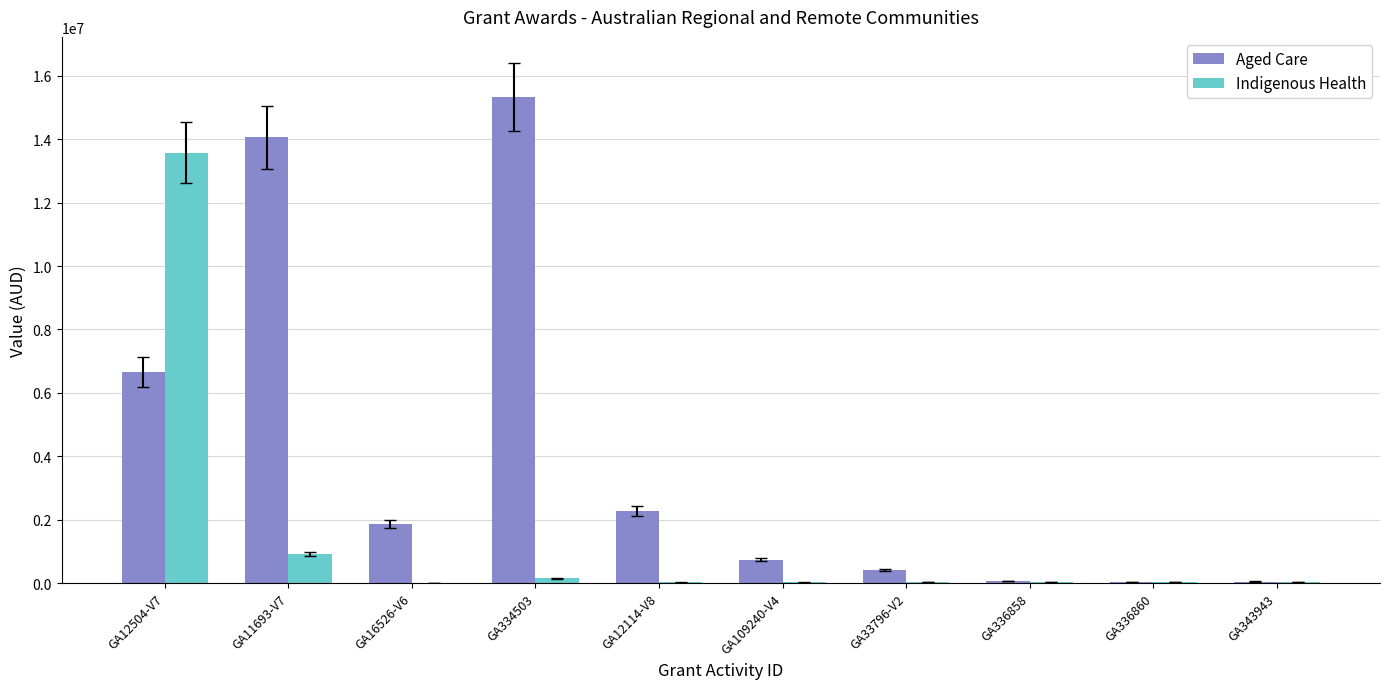

The value of Indigenous Health at GA12504-V7 is 13575404.4. True or false?

True